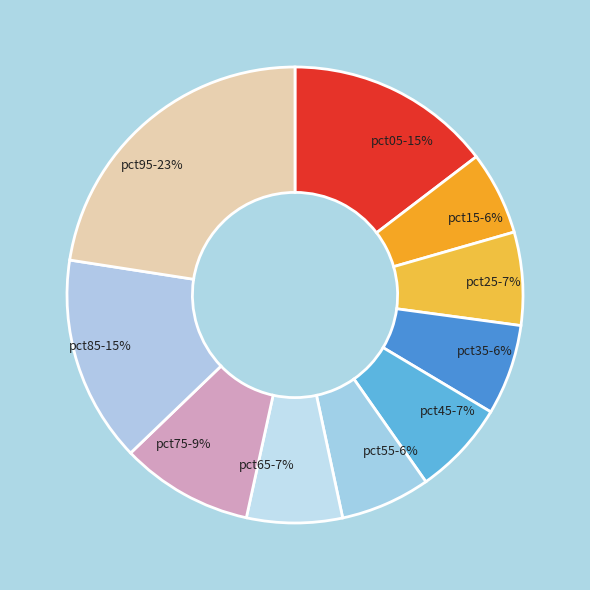

Is it true that pct05-15% is 15% of the pie?

True